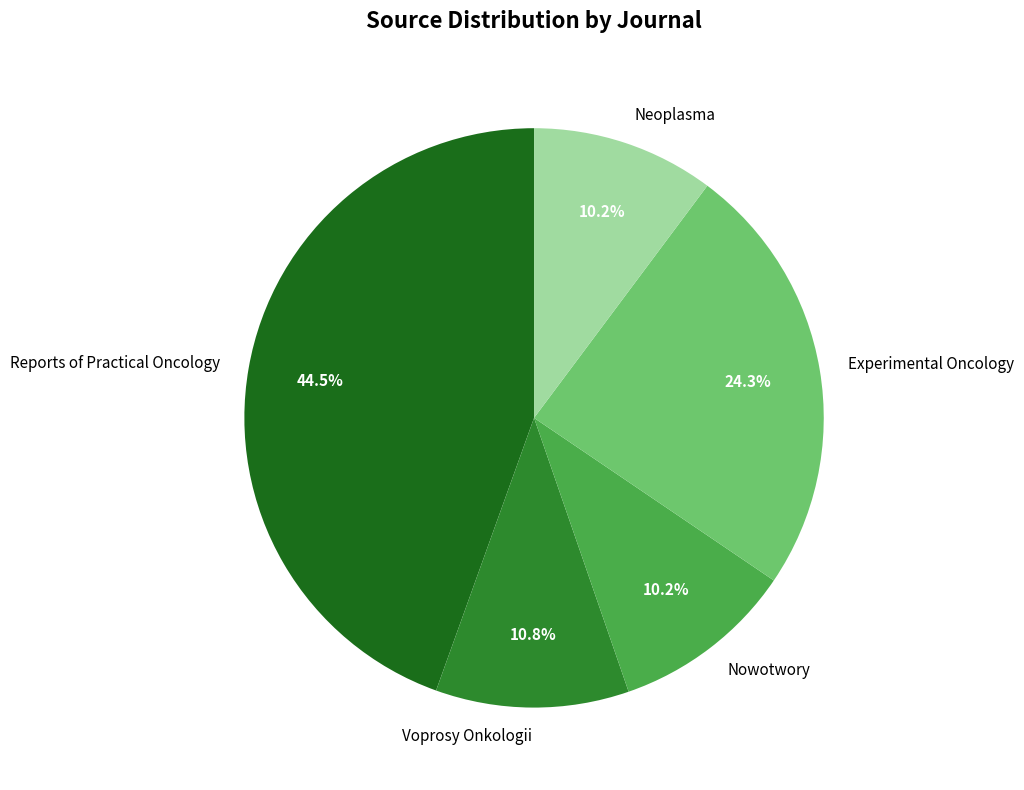

To the nearest percent, what is the average slice percentage?

20%